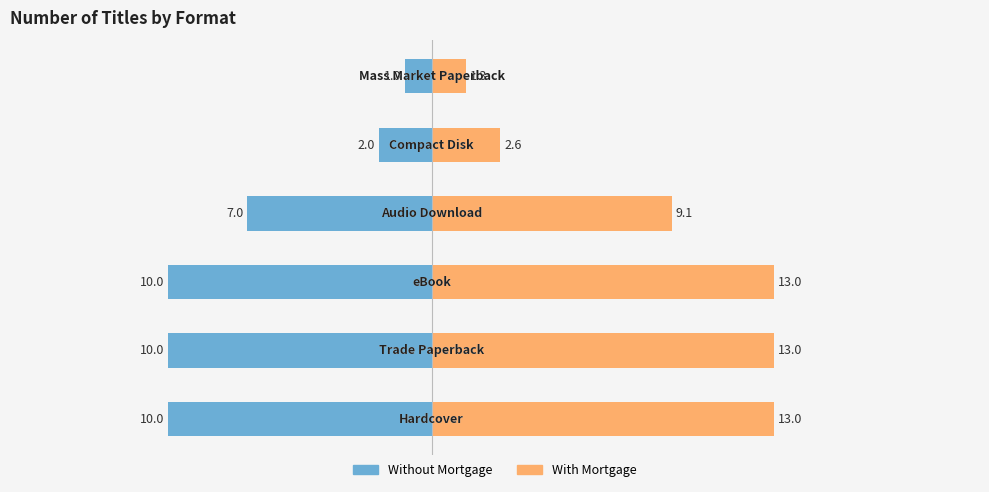

What is the sum of all Without Mortgage values?

-40.0